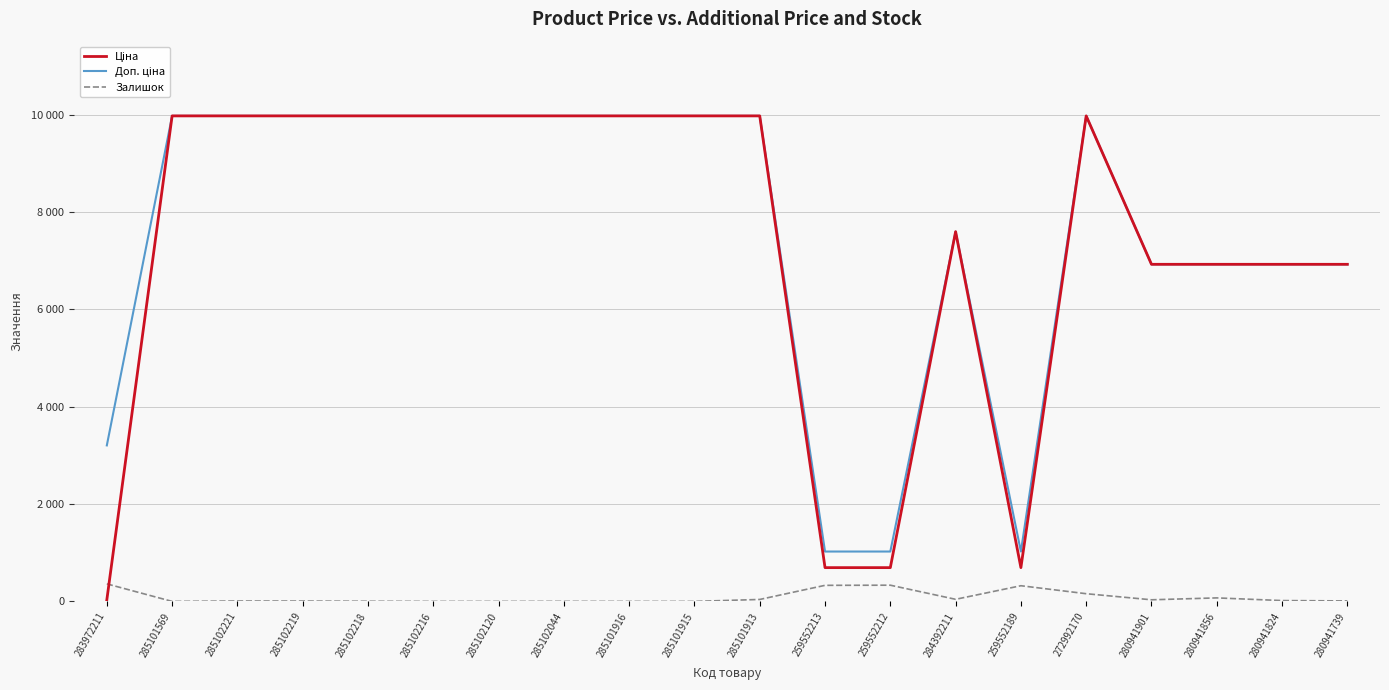

Does the chart have visible grid lines?

Yes